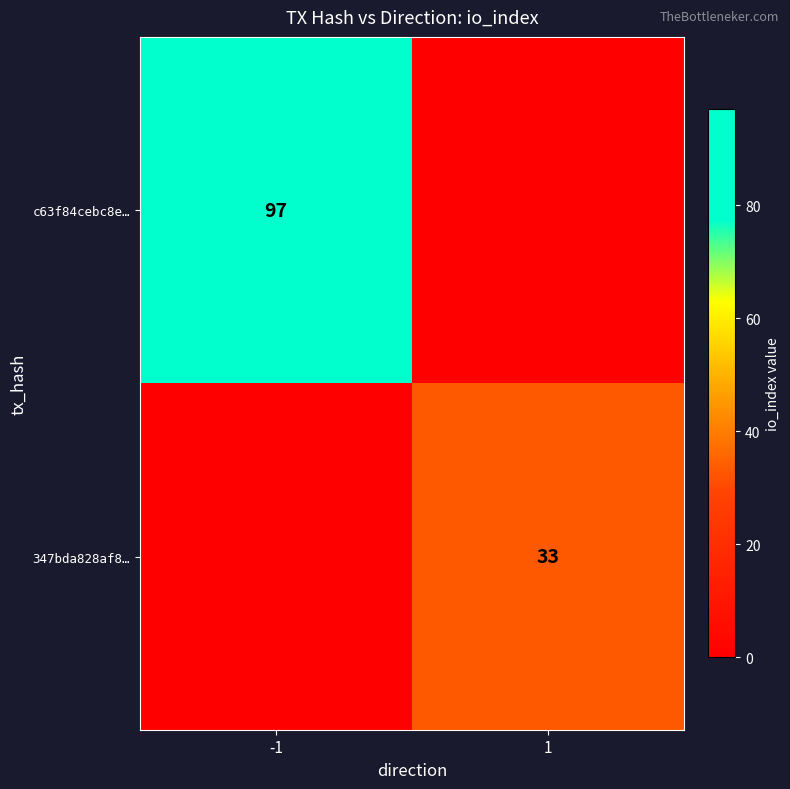

Is the value of 347bda828af8… at 1 greater than the value of c63f84cebc8e… at -1?

No